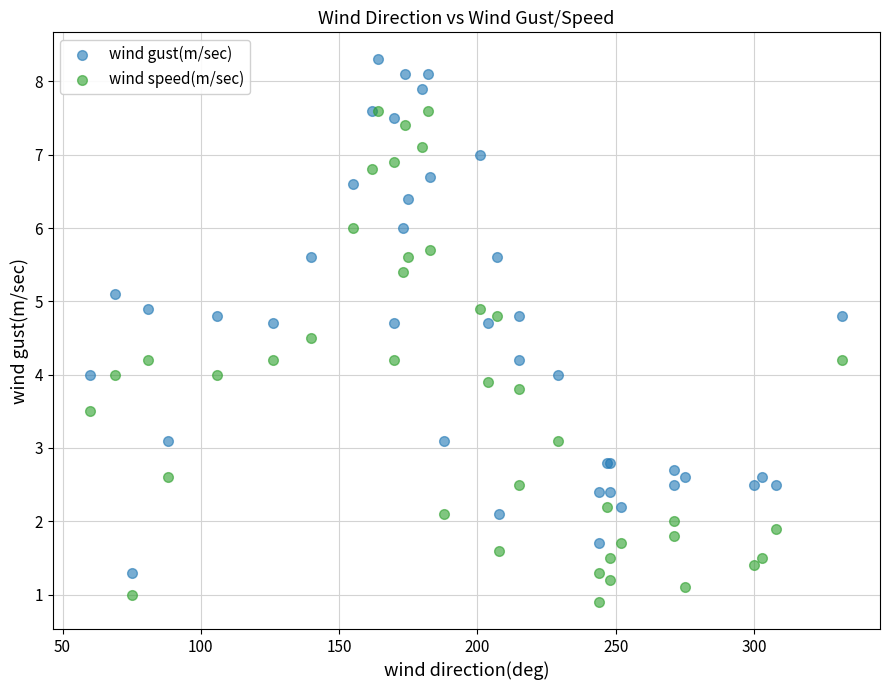

Which series reaches the maximum Y coordinate?

wind gust(m/sec)